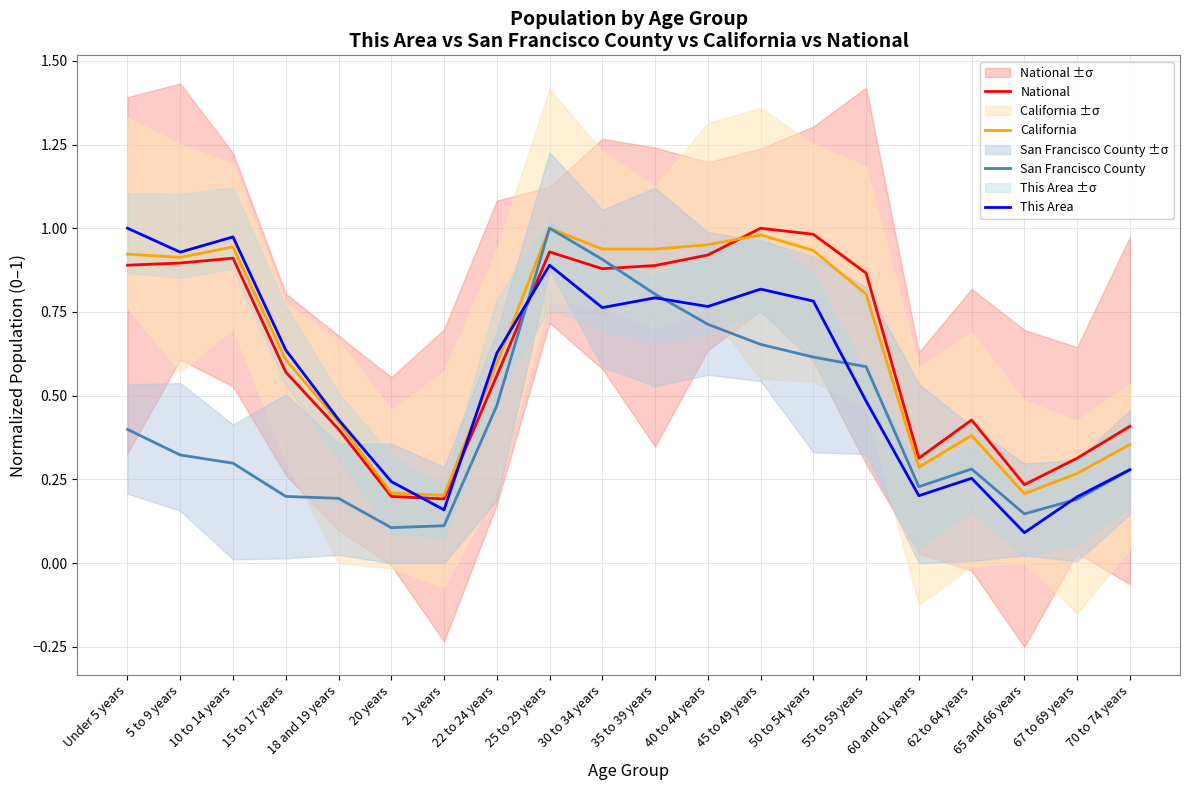

Count the number of data series in this chart.

4